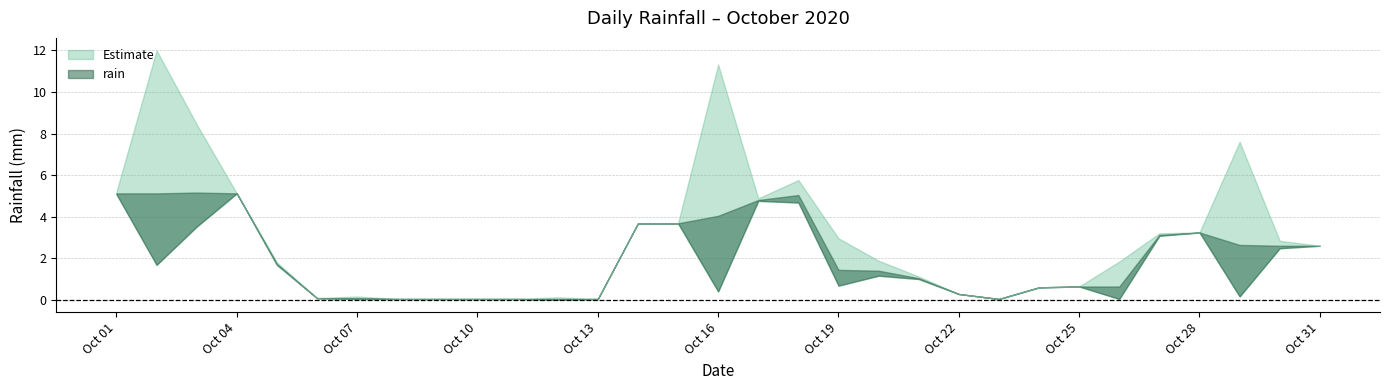

Between 2020-10-25 and 2020-10-21, which is larger?

2020-10-21